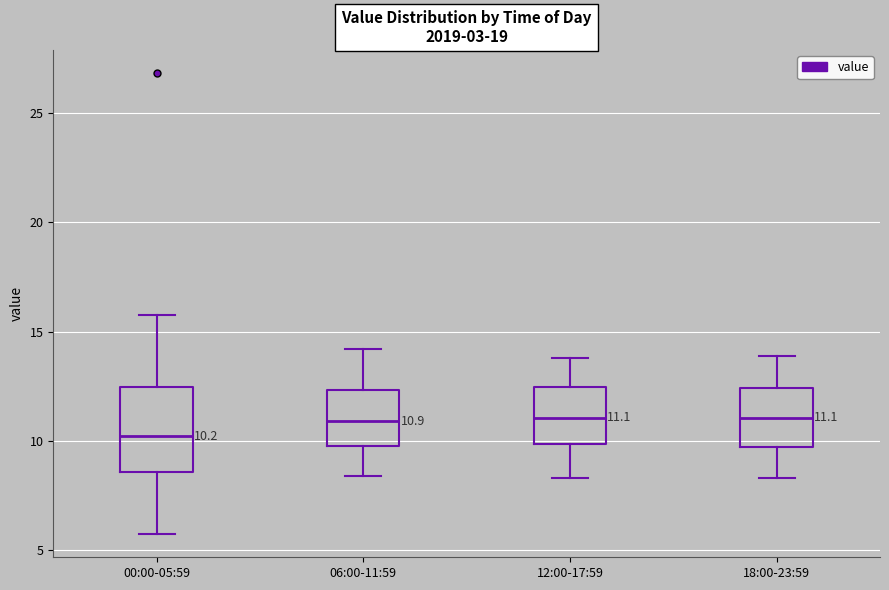

Which box is the tallest, from its lower edge to its upper edge?

00:00-05:59